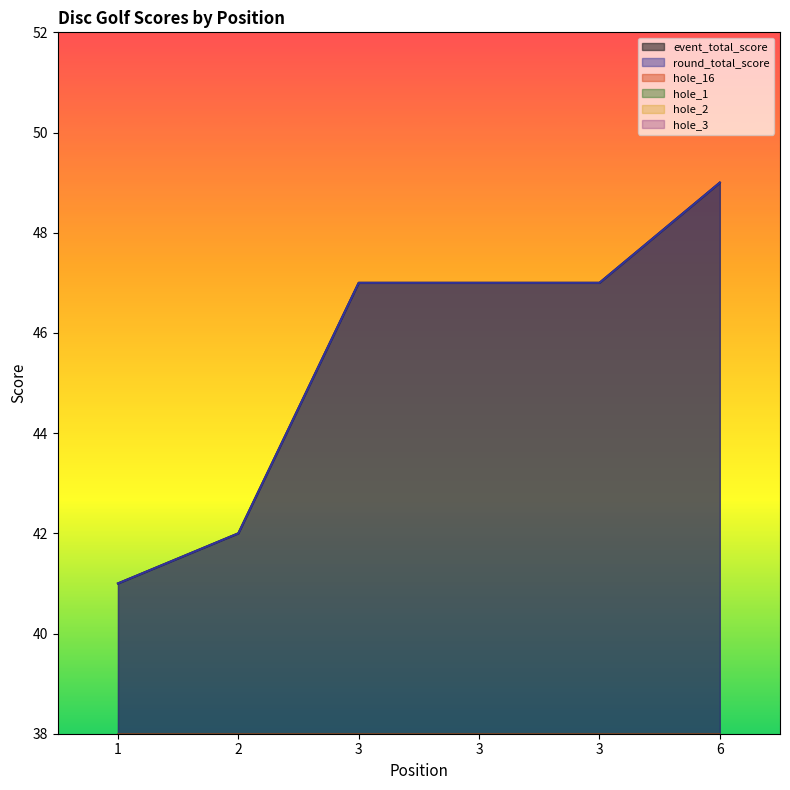

How many lines are shown in the chart?

6